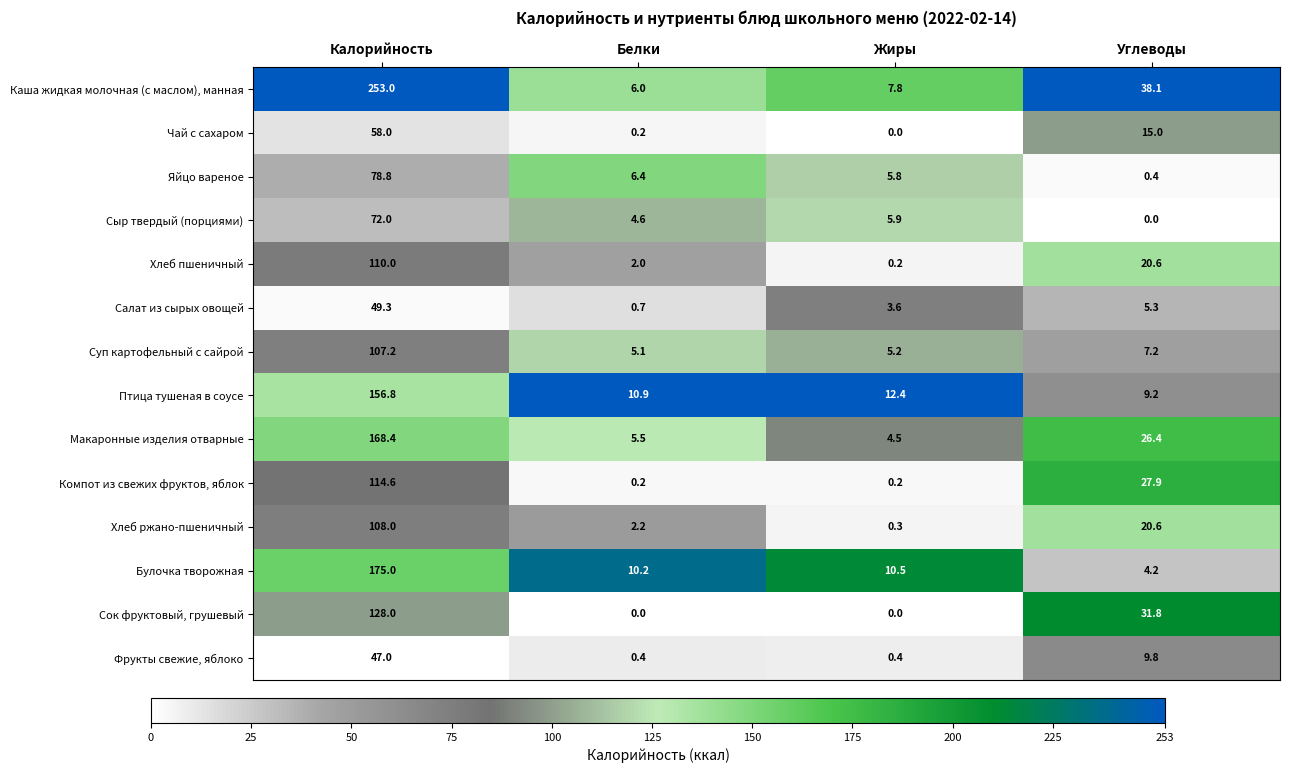

At which category is the sum across all series the highest?

Калорийность